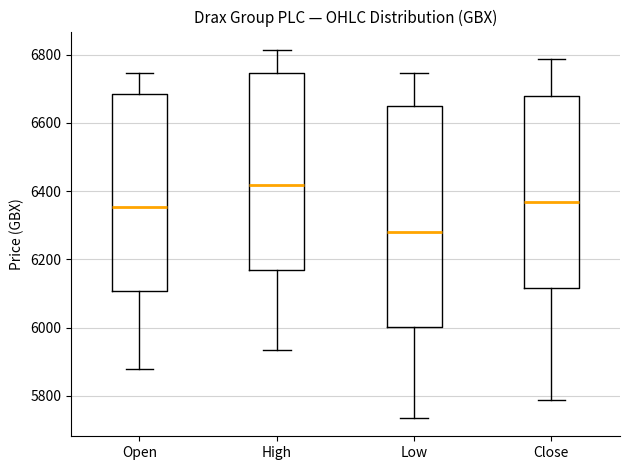

Where does the upper whisker of the box for Close end on the y-axis? The values are not printed on the chart, so give them approximately, as read against the axis.

6780